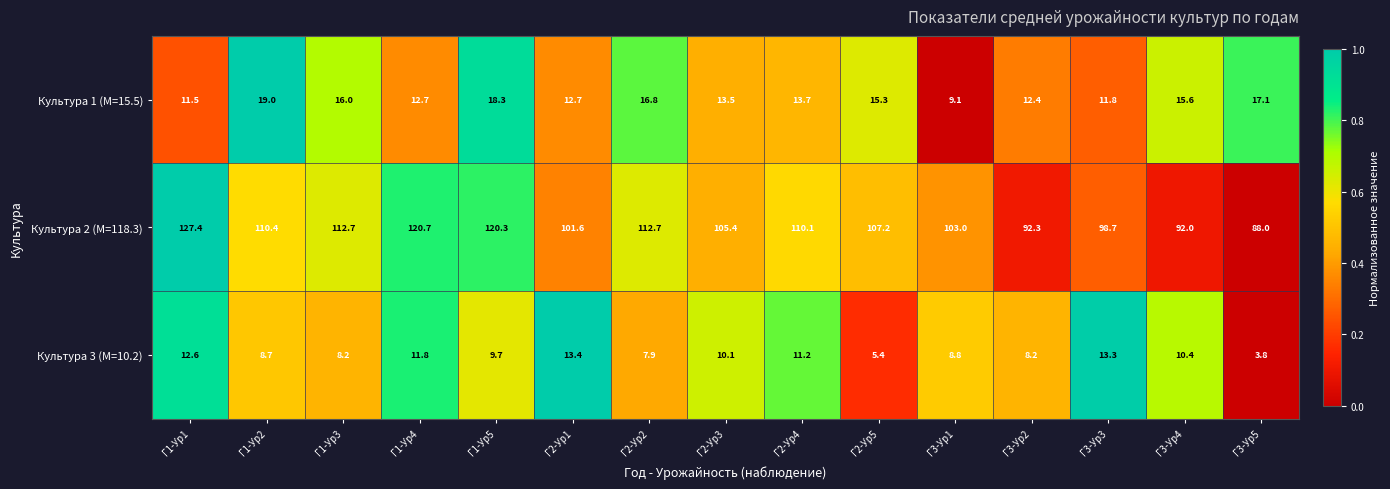

Is it true that Культура 1 (M=15.5) equals 21.4 at Г2-Ур5?

False